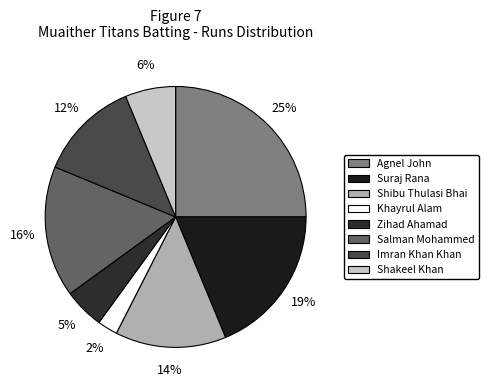

True or false: Agnel John accounts for 11% of the total.

False